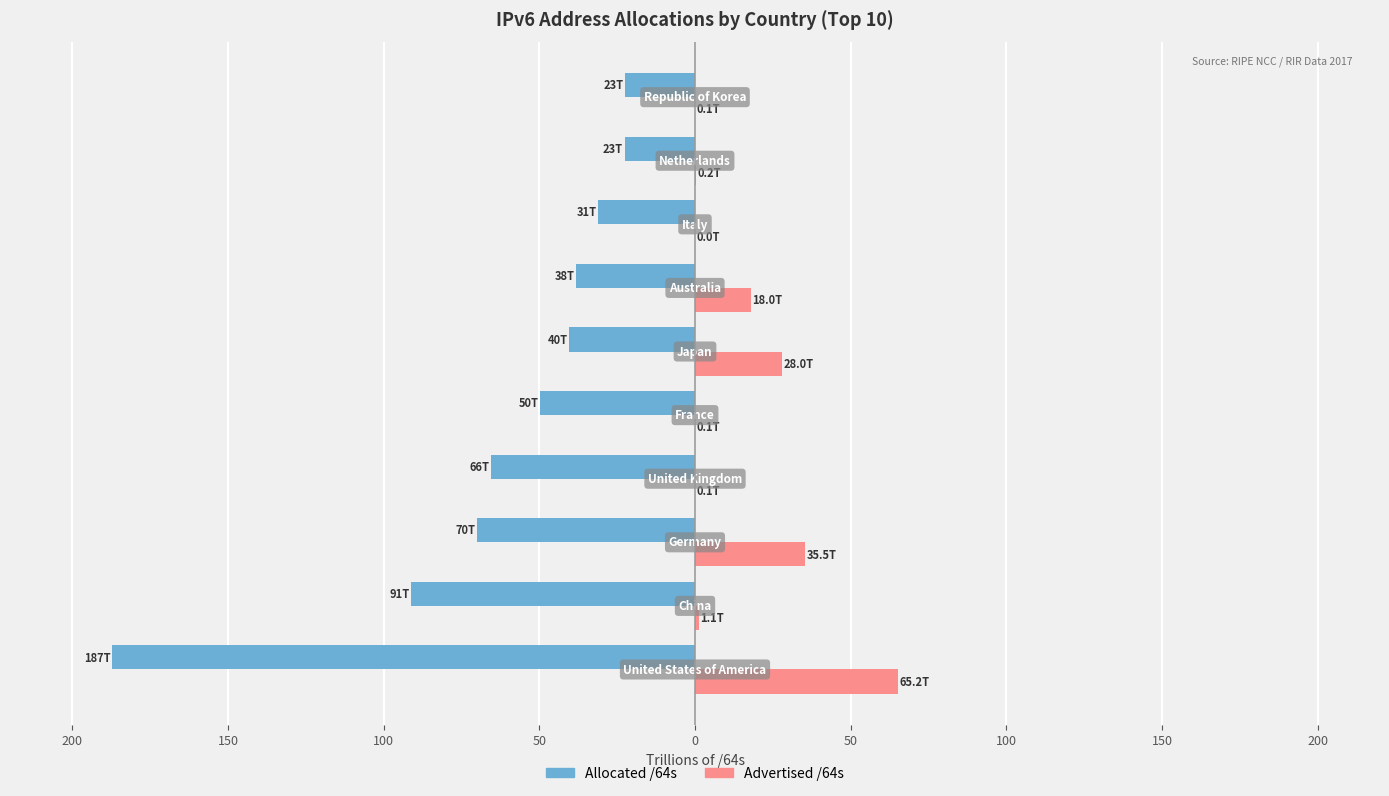

What are all the series names shown in the legend?

Allocated /64s, Advertised /64s